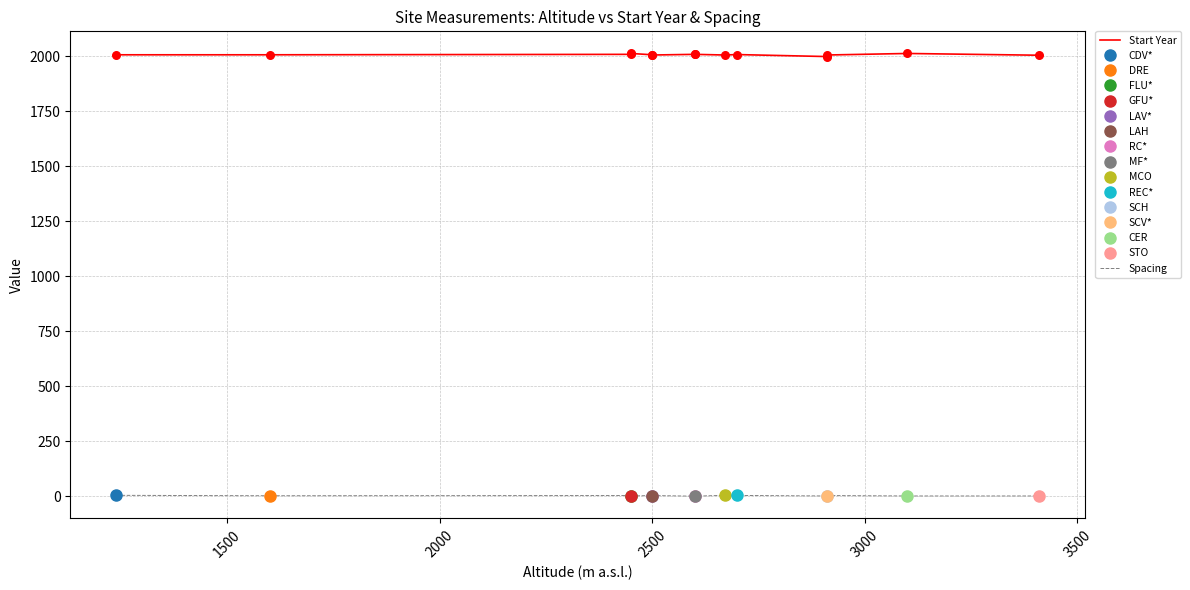

Which series has the largest total across all categories?

Start Year